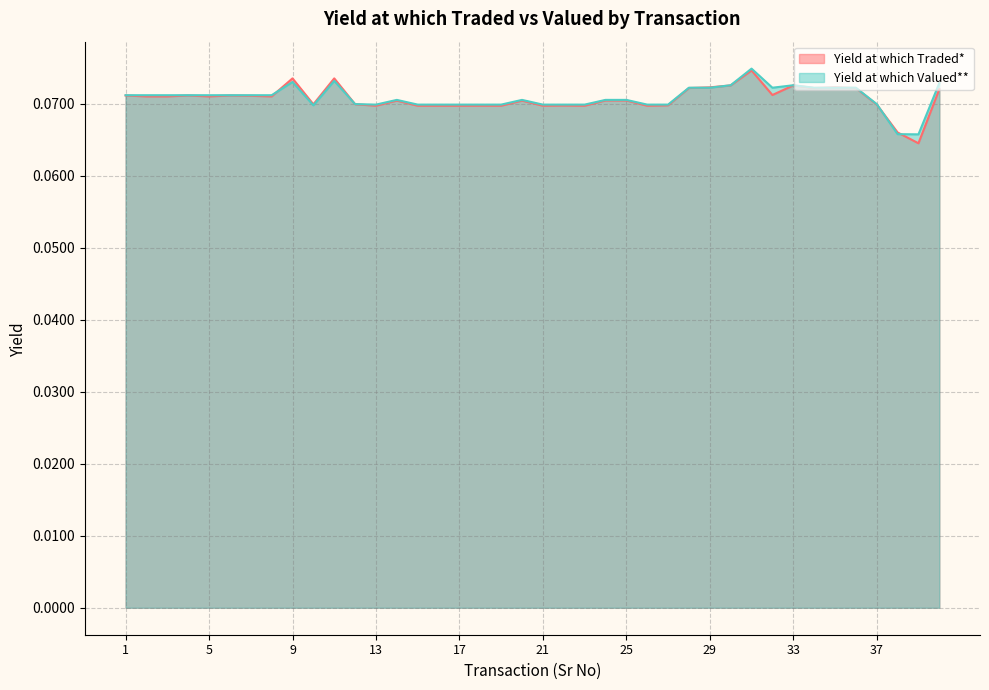

How many lines are shown in the chart?

2